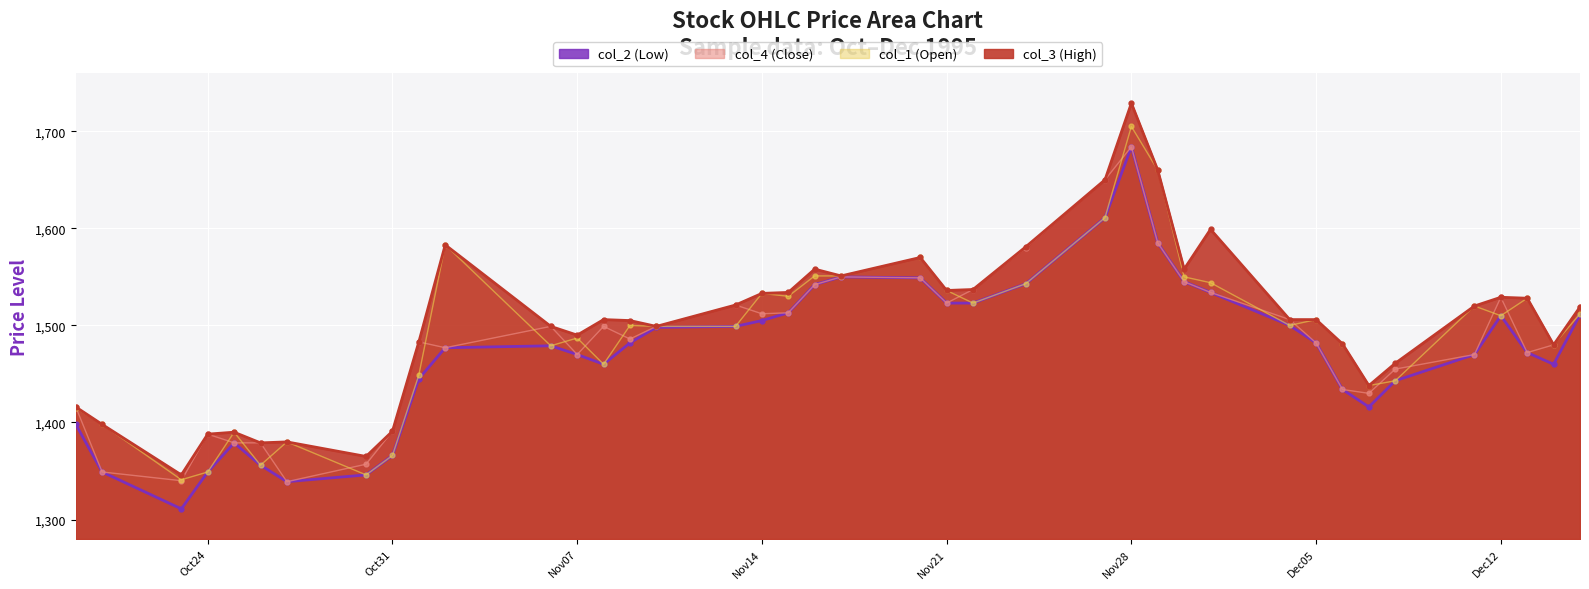

Count the number of categories in the chart.

40